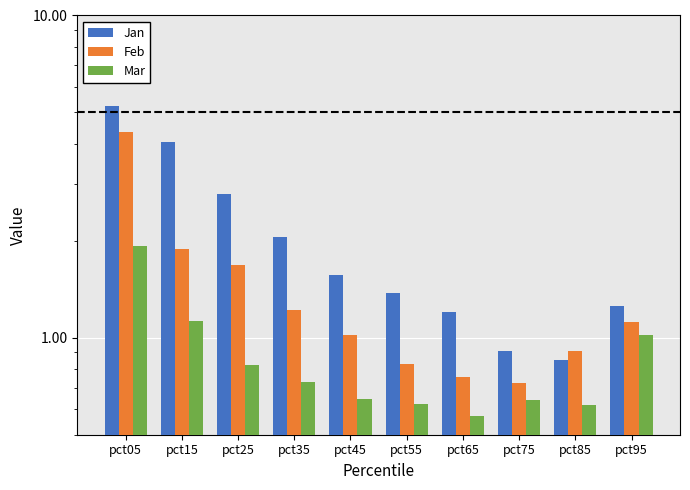

How many values in the Feb series exceed 1?

6